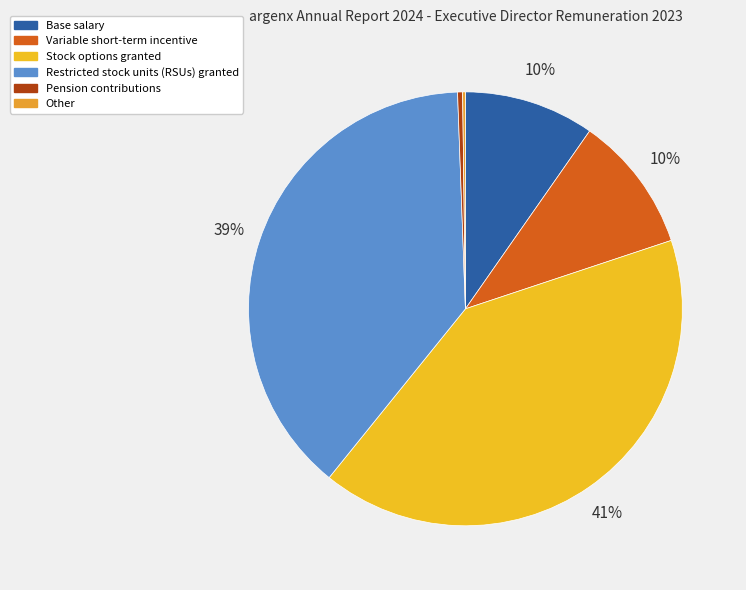

Rank the categories by value from lowest to highest.

Other, Pension contributions, Base salary, Variable short-term incentive, Restricted stock units (RSUs) granted, Stock options granted